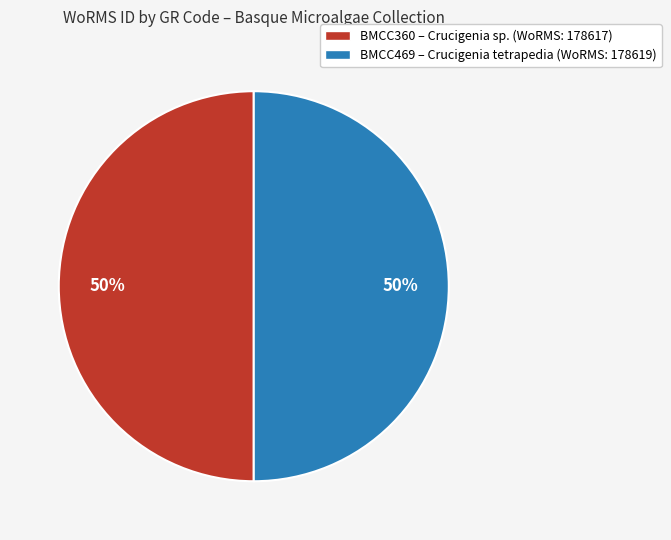

Count the number of slices in the pie.

2